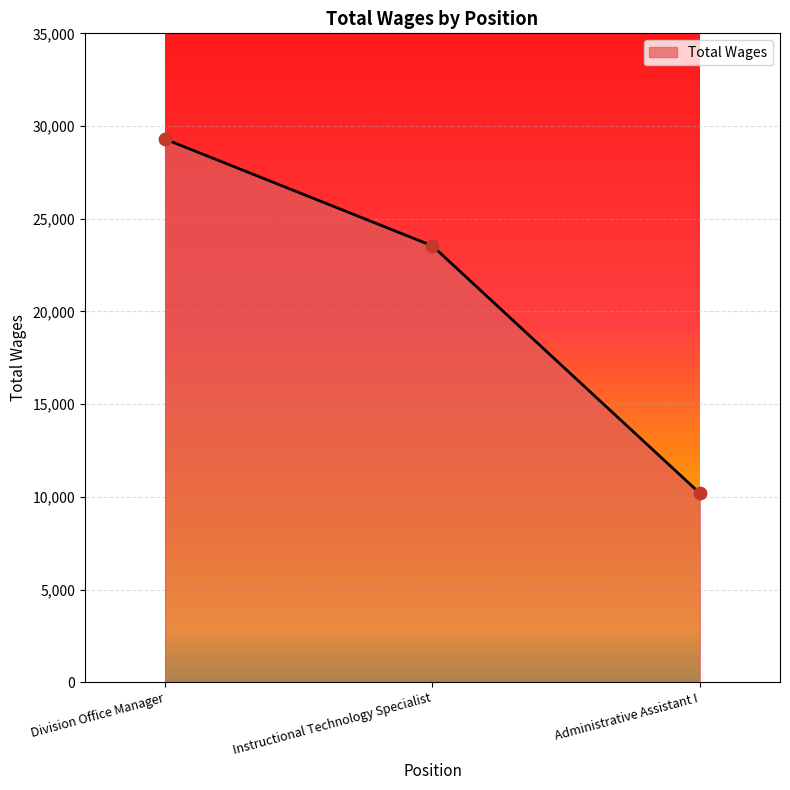

What is the change in value from Division Office Manager to Administrative Assistant I?

-19096